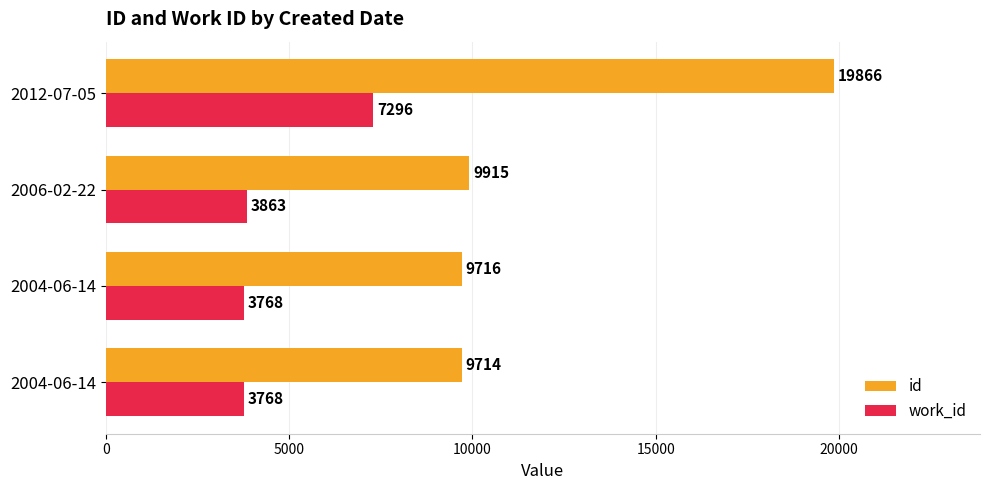

How many categories are shown in the chart?

4